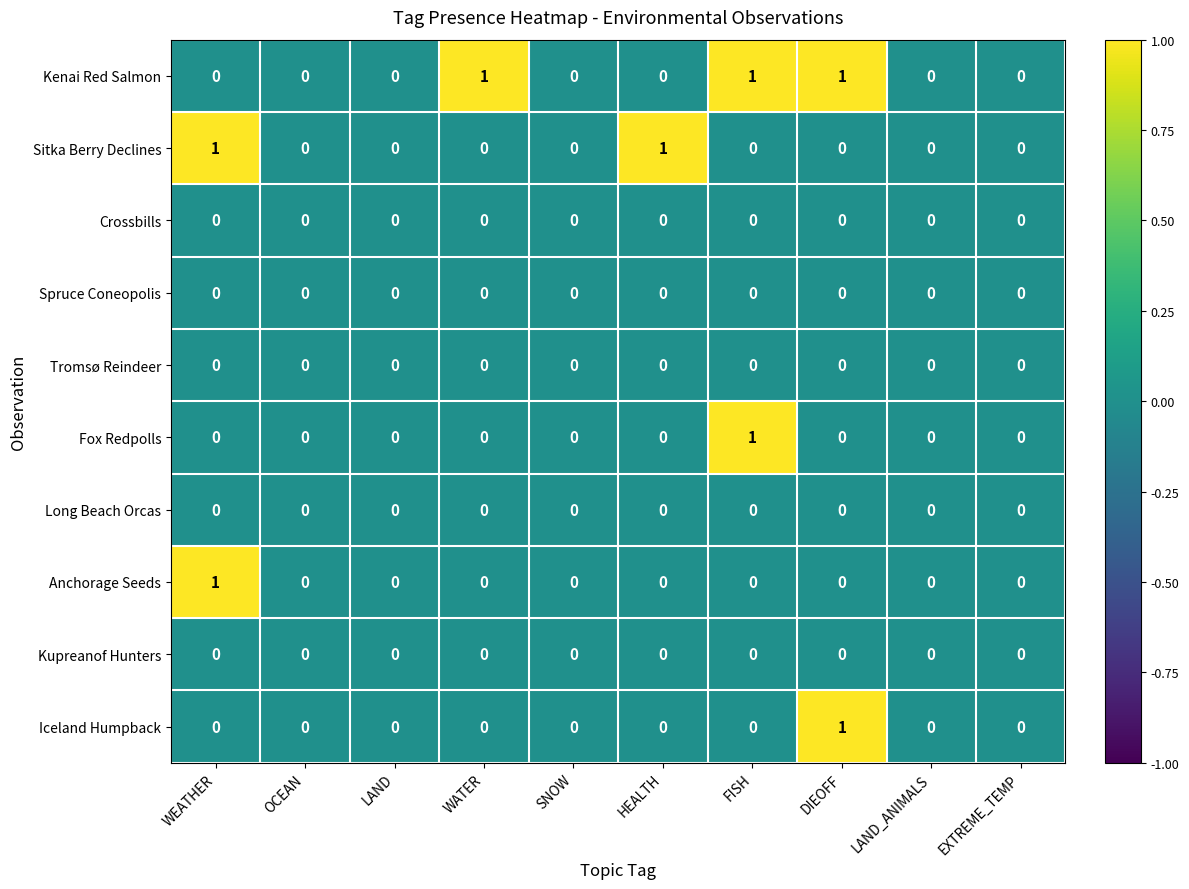

What is the greatest value displayed?

1